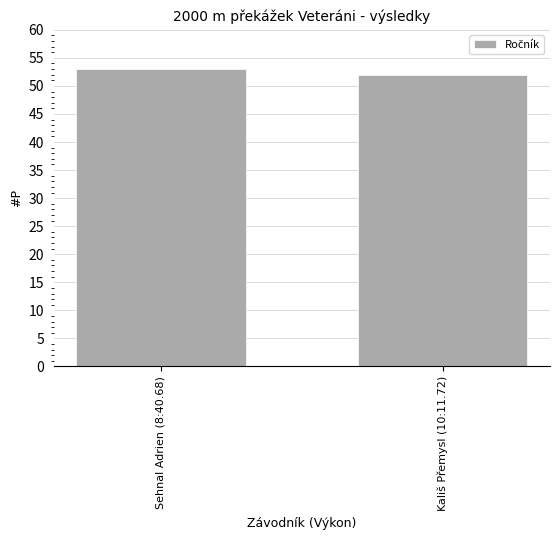

The value at Sehnal Adrien (8:40.68) is 30. True or false?

False